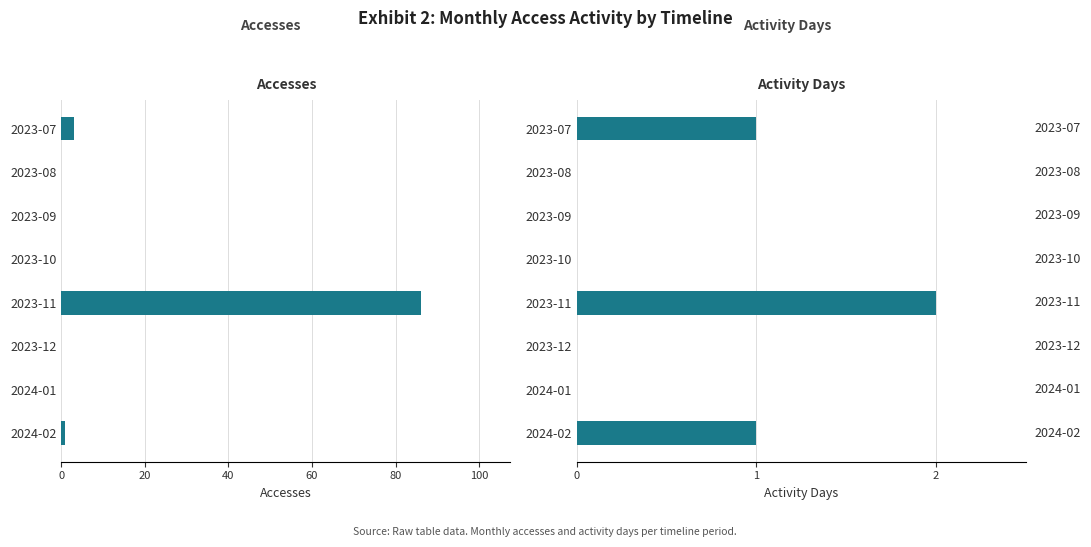

Does the chart contain stacked bars?

No